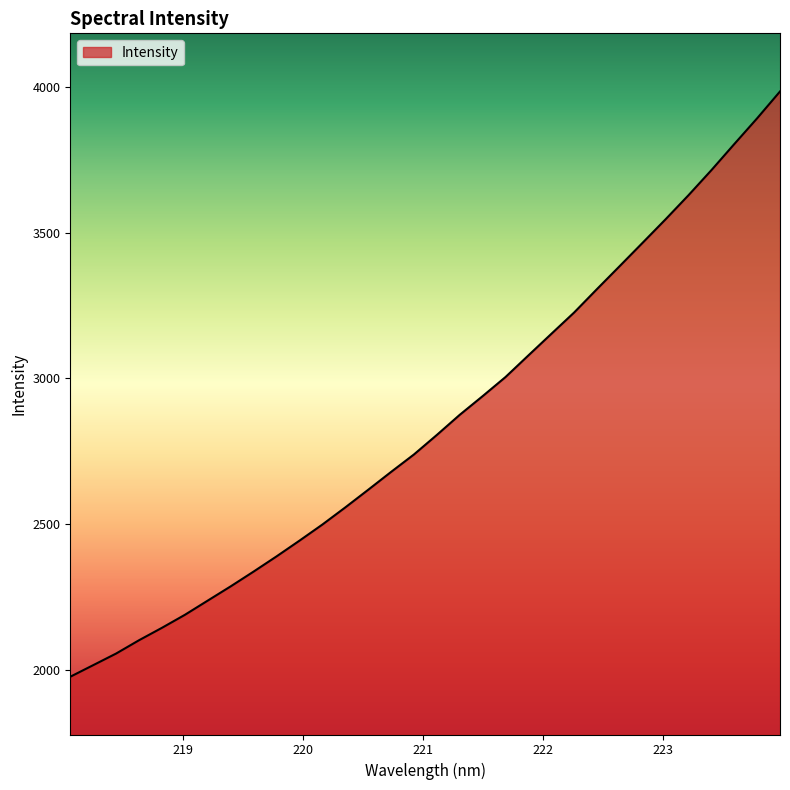

What is the difference between the maximum and minimum values?

2004.6